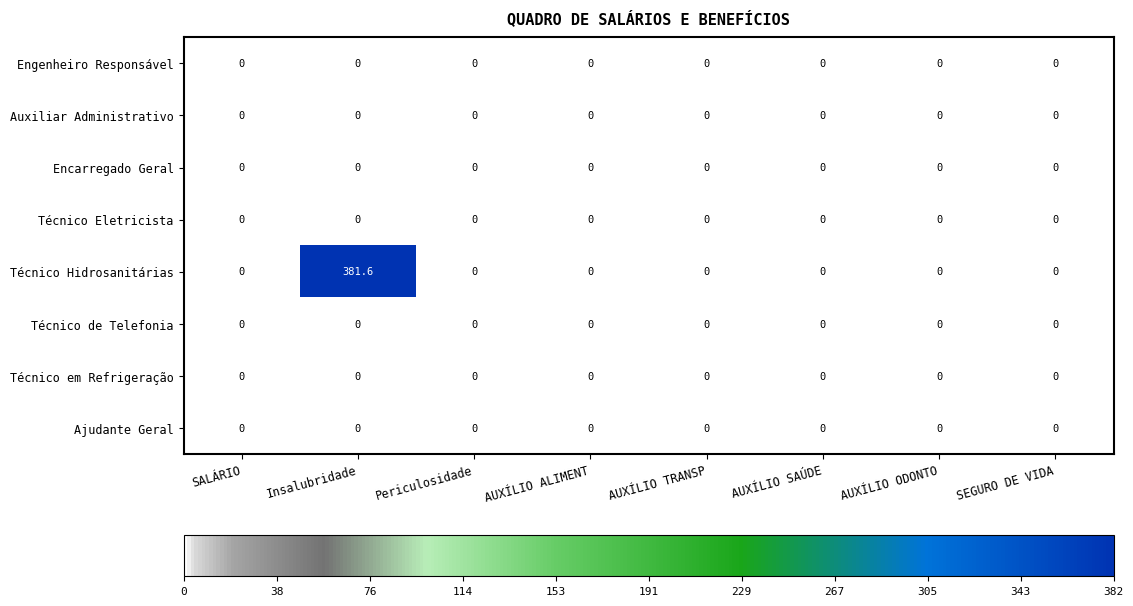

What is the sum of all Técnico Hidrosanitárias values?

381.6